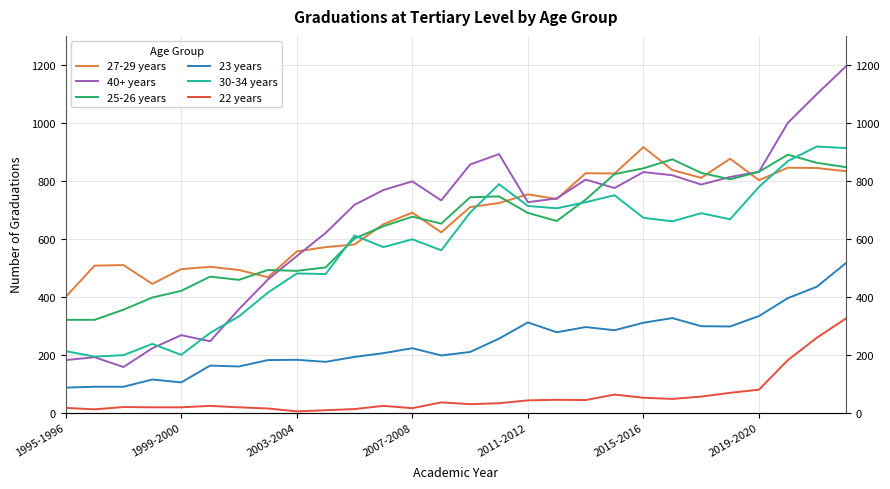

True or false: 40+ years has a value of 831 at 2019-2020.

True